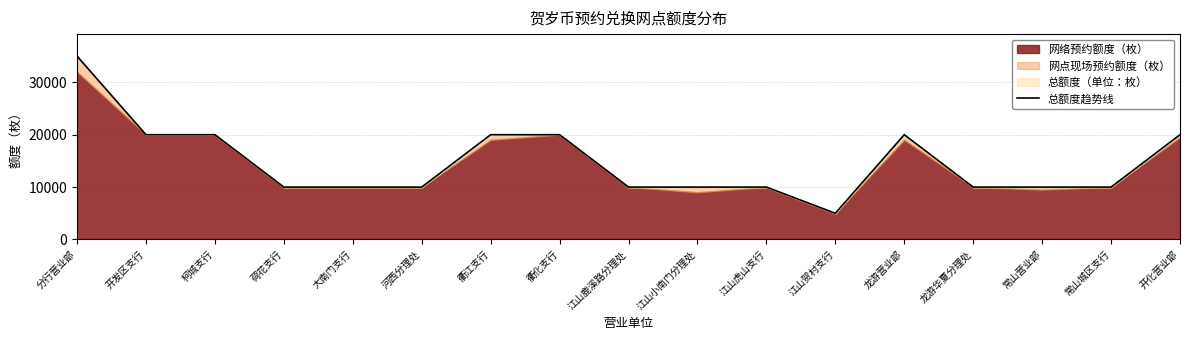

At which label is the value closest to 20000?

开发区支行